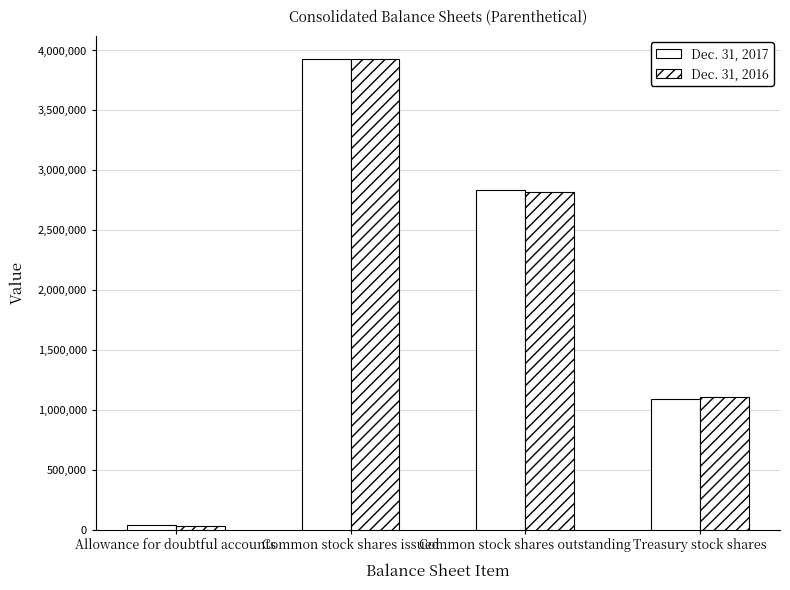

Are the bars grouped side by side (vs. stacked)?

Yes